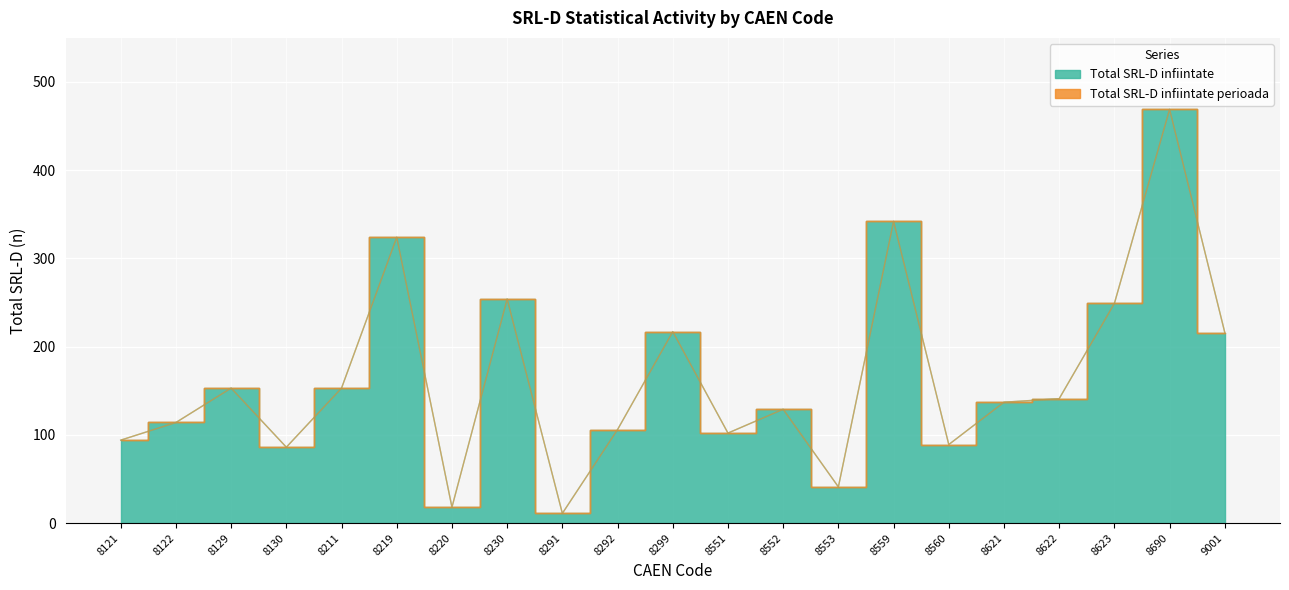

What is the sum of the values at 8622 and 9001?

357